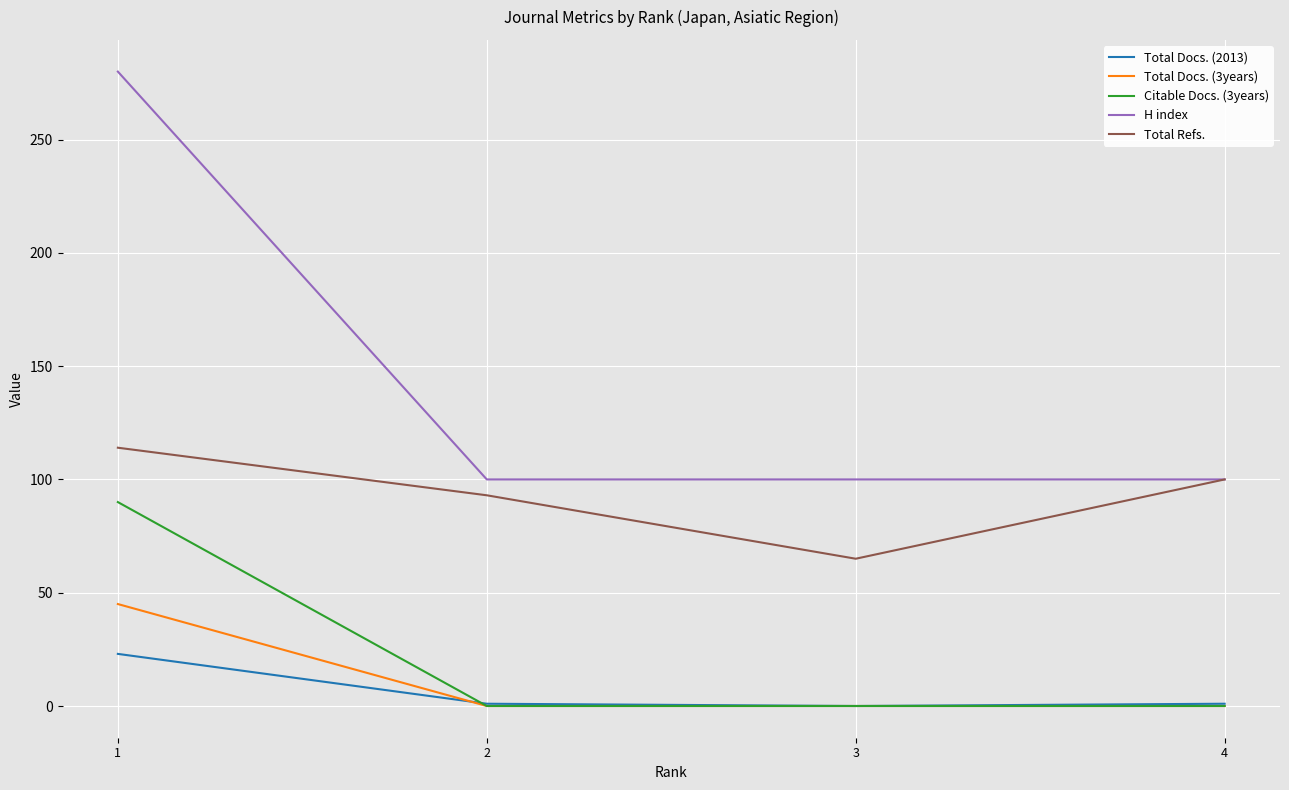

Is the value of Total Docs. (3years) at 1 greater than the value of Total Refs. at 3?

No